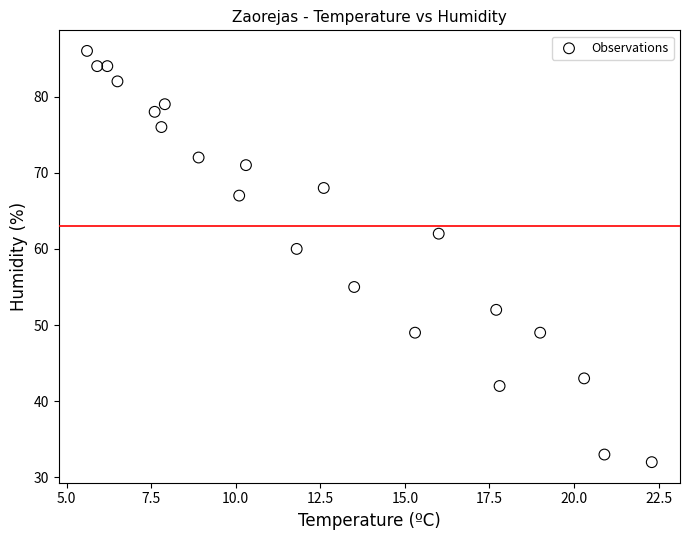

What is the range of Y values (max minus min)?

54